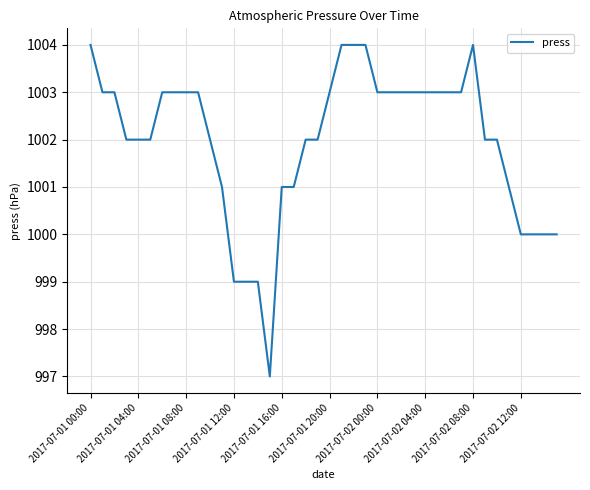

What is the greatest value displayed?

1004